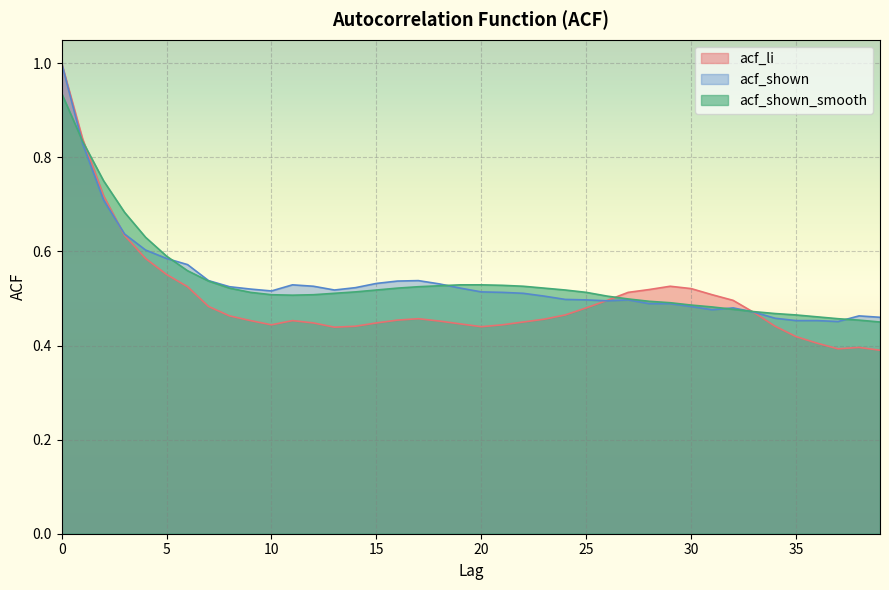

At 37, list the series in order from smallest to largest.

acf_li, acf_shown, acf_shown_smooth